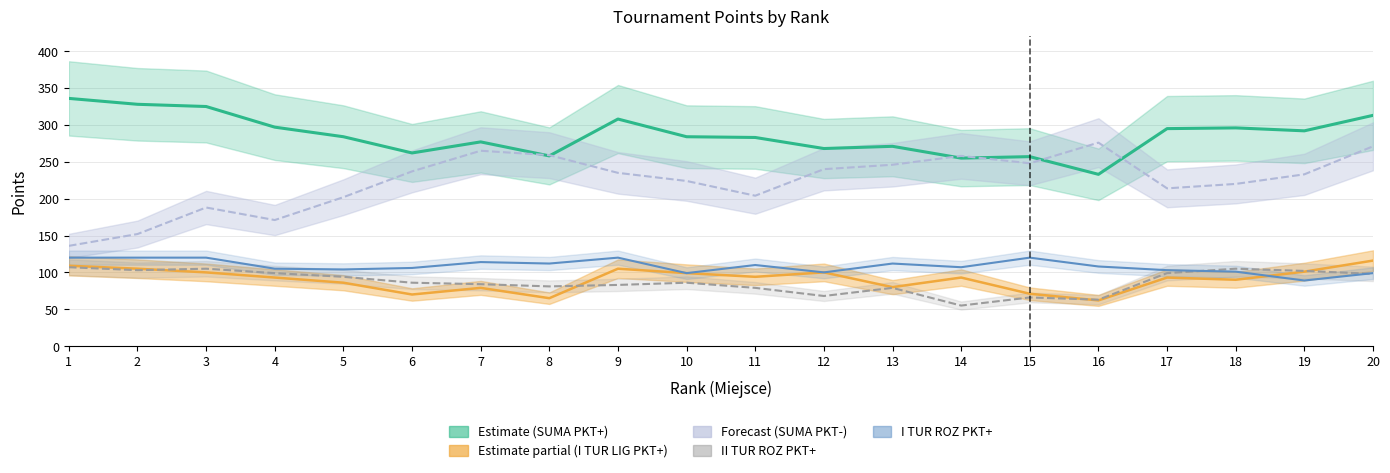

How many data points does each series have?

20